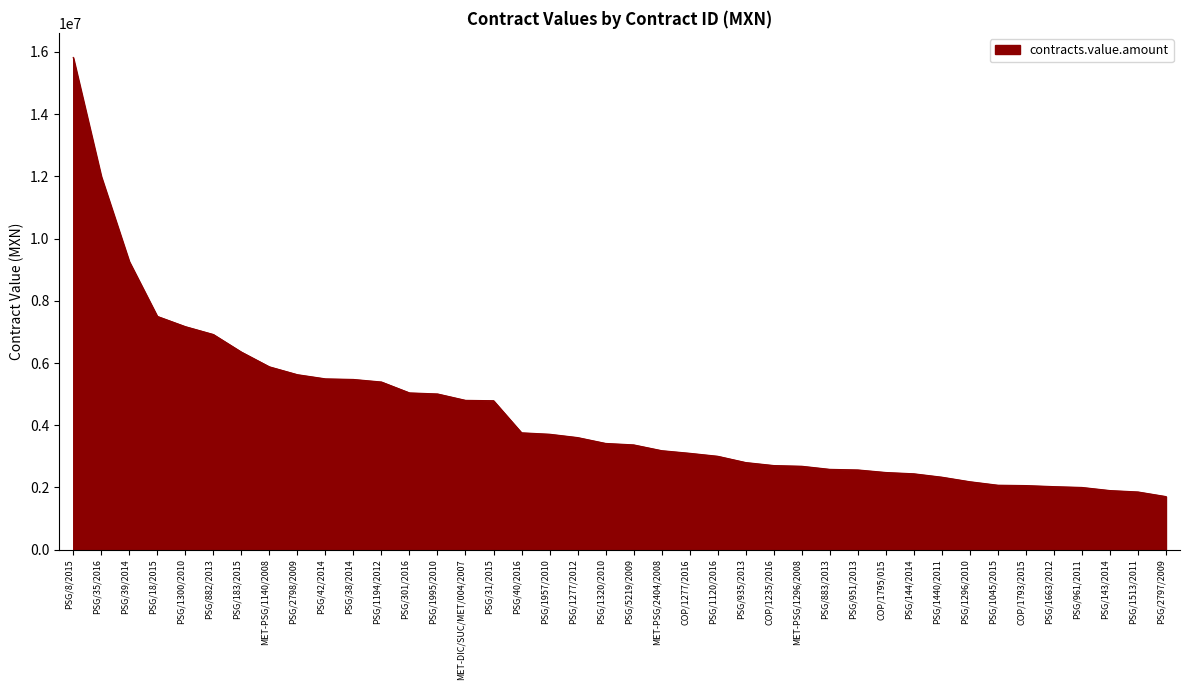

Which category has the lowest value across all series?

PSG/2797/2009